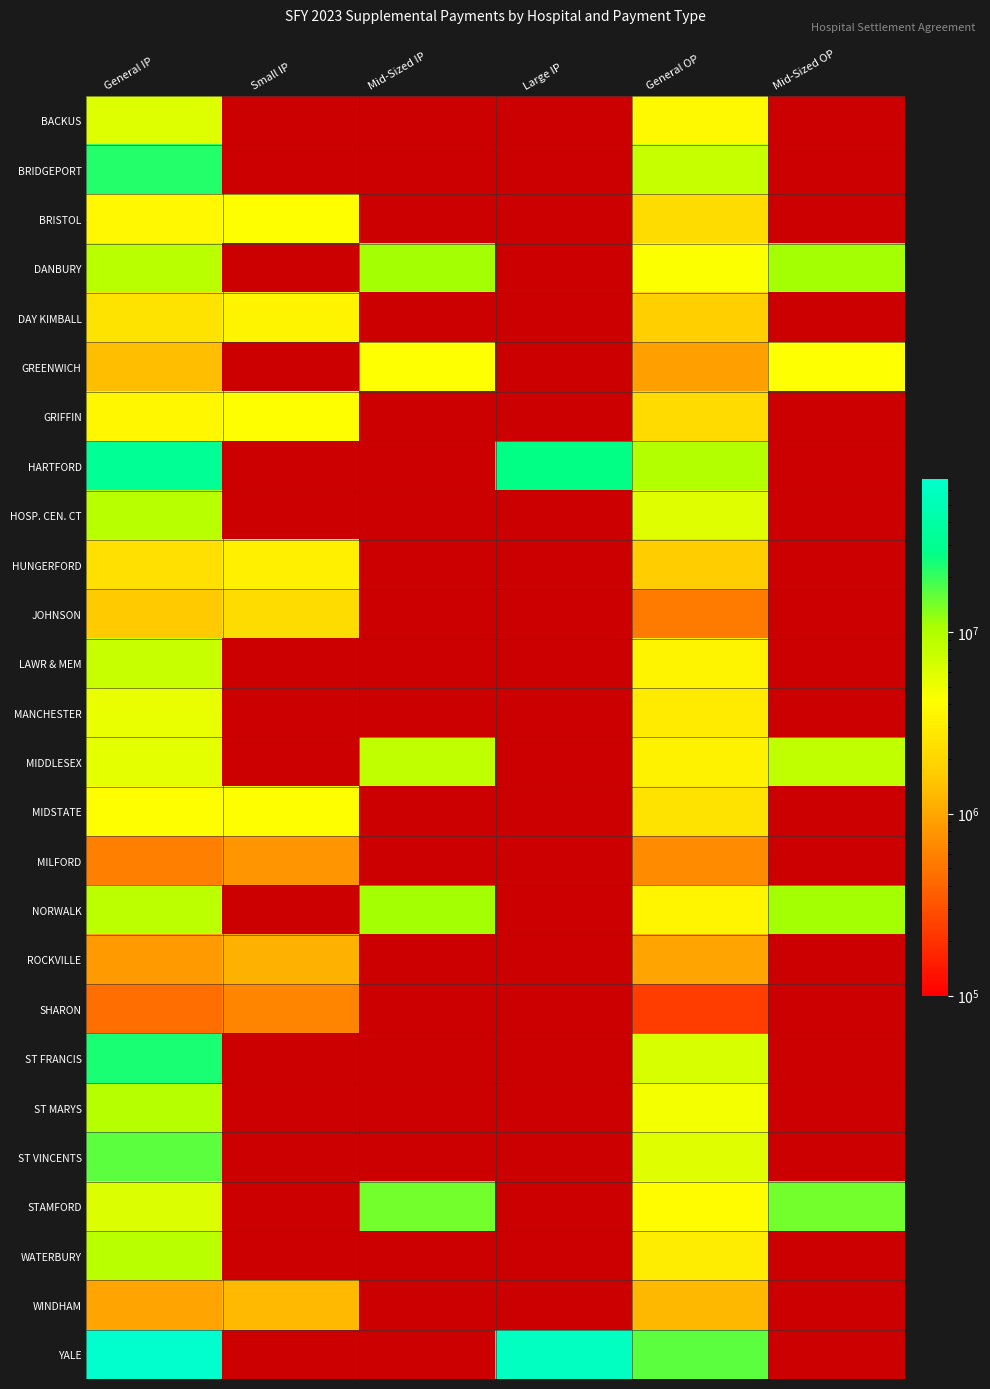

Reading left to right, extract all data points from this chart.

BACKUS: General IP=5988879	Small IP=0	Mid-Sized IP=0	Large IP=0	General OP=3829450	Mid-Sized OP=0
BRIDGEPORT: General IP=22095915	Small IP=0	Mid-Sized IP=0	Large IP=0	General OP=7696035	Mid-Sized OP=0
BRISTOL: General IP=3686237	Small IP=4095638	Mid-Sized IP=0	Large IP=0	General OP=2228232	Mid-Sized OP=0
DANBURY: General IP=8956042	Small IP=0	Mid-Sized IP=10750000	Large IP=0	General OP=4346717	Mid-Sized OP=10750000
DAY KIMBALL: General IP=2548479	Small IP=3447316	Mid-Sized IP=0	Large IP=0	General OP=1773099	Mid-Sized OP=0
GREENWICH: General IP=1359729	Small IP=0	Mid-Sized IP=4250000	Large IP=0	General OP=900702	Mid-Sized OP=4250000
GRIFFIN: General IP=3639856	Small IP=4095638	Mid-Sized IP=0	Large IP=0	General OP=2168508	Mid-Sized OP=0
HARTFORD: General IP=32129397	Small IP=0	Mid-Sized IP=0	Large IP=26489342	General OP=9636934	Mid-Sized OP=0
HOSP. CEN. CT: General IP=8982745	Small IP=0	Mid-Sized IP=0	Large IP=0	General OP=5869211	Mid-Sized OP=0
HUNGERFORD: General IP=2377072	Small IP=3215454	Mid-Sized IP=0	Large IP=0	General OP=1696657	Mid-Sized OP=0
JOHNSON: General IP=1631213	Small IP=2206535	Mid-Sized IP=0	Large IP=0	General OP=544474	Mid-Sized OP=0
LAWR & MEM: General IP=7545831	Small IP=0	Mid-Sized IP=0	Large IP=0	General OP=3459216	Mid-Sized OP=0
MANCHESTER: General IP=5278165	Small IP=0	Mid-Sized IP=0	Large IP=0	General OP=2959792	Mid-Sized OP=0
MIDDLESEX: General IP=5614985	Small IP=0	Mid-Sized IP=8500000	Large IP=0	General OP=3386826	Mid-Sized OP=8500000
MIDSTATE: General IP=4135487	Small IP=4095638	Mid-Sized IP=0	Large IP=0	General OP=2510258	Mid-Sized OP=0
MILFORD: General IP=583933	Small IP=789884	Mid-Sized IP=0	Large IP=0	General OP=686280	Mid-Sized OP=0
NORWALK: General IP=8655248	Small IP=0	Mid-Sized IP=10750000	Large IP=0	General OP=3498510	Mid-Sized OP=10750000
ROCKVILLE: General IP=843585	Small IP=1141114	Mid-Sized IP=0	Large IP=0	General OP=952108	Mid-Sized OP=0
SHARON: General IP=457199	Small IP=618450	Mid-Sized IP=0	Large IP=0	General OP=234830	Mid-Sized OP=0
ST FRANCIS: General IP=23592405	Small IP=0	Mid-Sized IP=0	Large IP=0	General OP=6305186	Mid-Sized OP=0
ST MARYS: General IP=9405983	Small IP=0	Mid-Sized IP=0	Large IP=0	General OP=4721772	Mid-Sized OP=0
ST VINCENTS: General IP=16139482	Small IP=0	Mid-Sized IP=0	Large IP=0	General OP=5932051	Mid-Sized OP=0
STAMFORD: General IP=6243604	Small IP=0	Mid-Sized IP=14400000	Large IP=0	General OP=3985109	Mid-Sized OP=14400000
WATERBURY: General IP=8945728	Small IP=0	Mid-Sized IP=0	Large IP=0	General OP=3028014	Mid-Sized OP=0
WINDHAM: General IP=956854	Small IP=1294333	Mid-Sized IP=0	Large IP=0	General OP=1285278	Mid-Sized OP=0
YALE: General IP=69205947	Small IP=0	Mid-Sized IP=0	Large IP=58510658	General OP=16364751	Mid-Sized OP=0